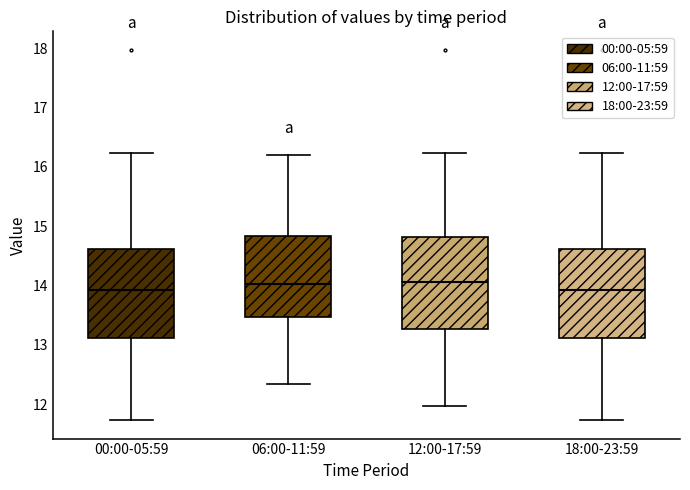

Where is the upper edge of the box for 00:00-05:59 on the y-axis? The values are not printed on the chart, so give them approximately, as read against the axis.

14.6